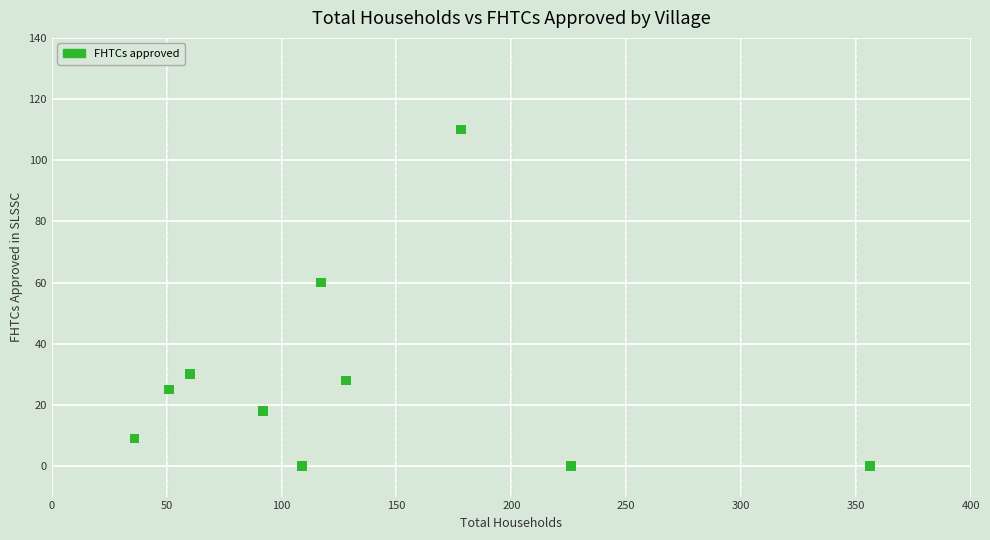

What Y value in the scatter plot is closest to 55?

60